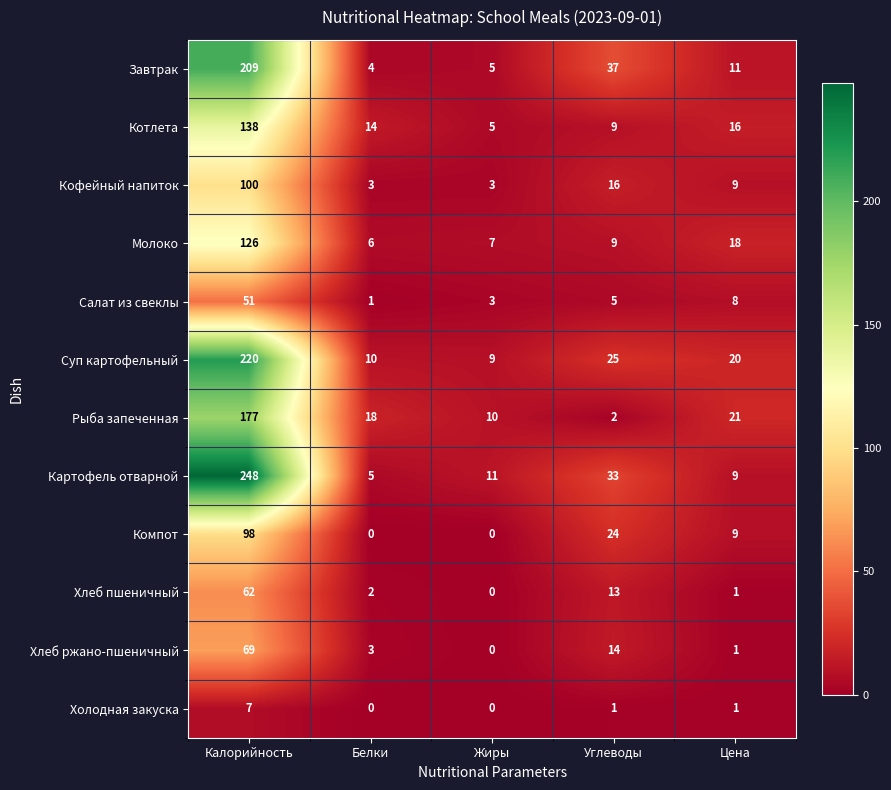

Which series has the largest total across all categories?

Картофель отварной